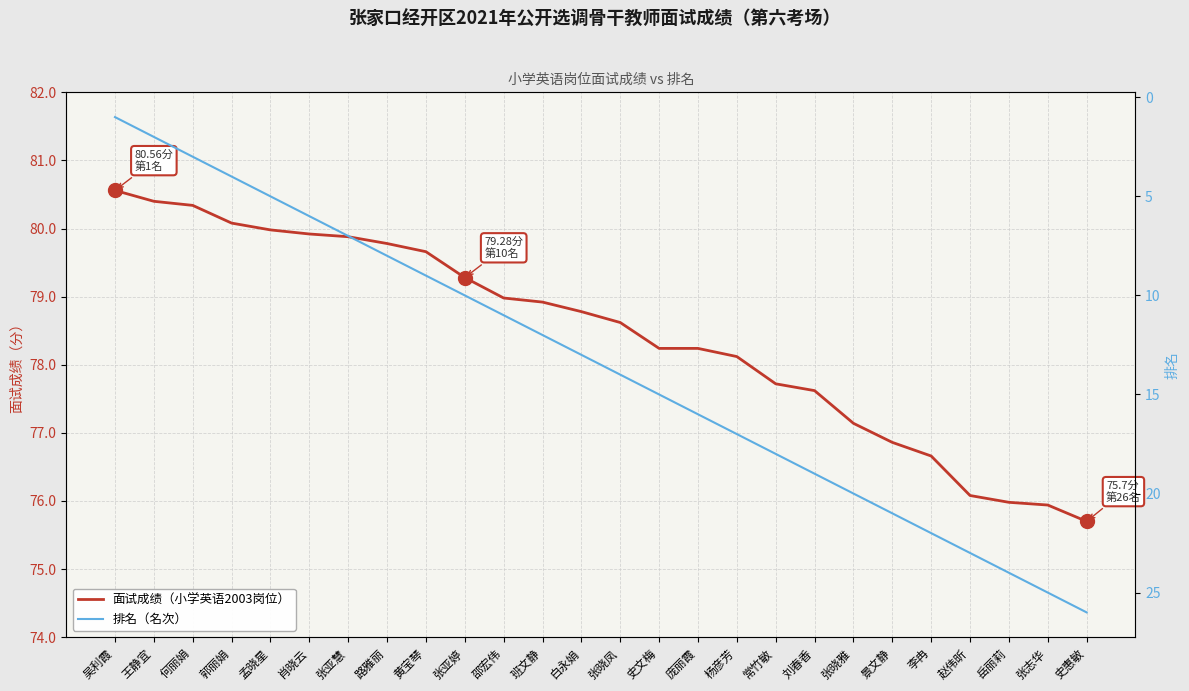

How many values in the 面试成绩（小学英语2003岗位） series are below 78?

9